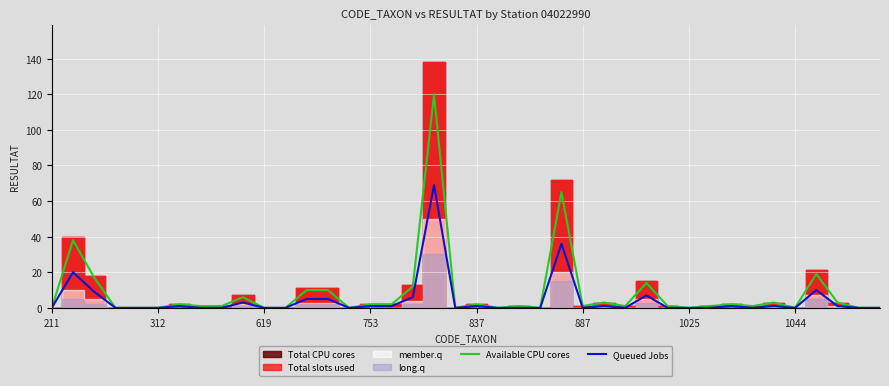

The value of Queued Jobs at 1044 is -38. True or false?

False